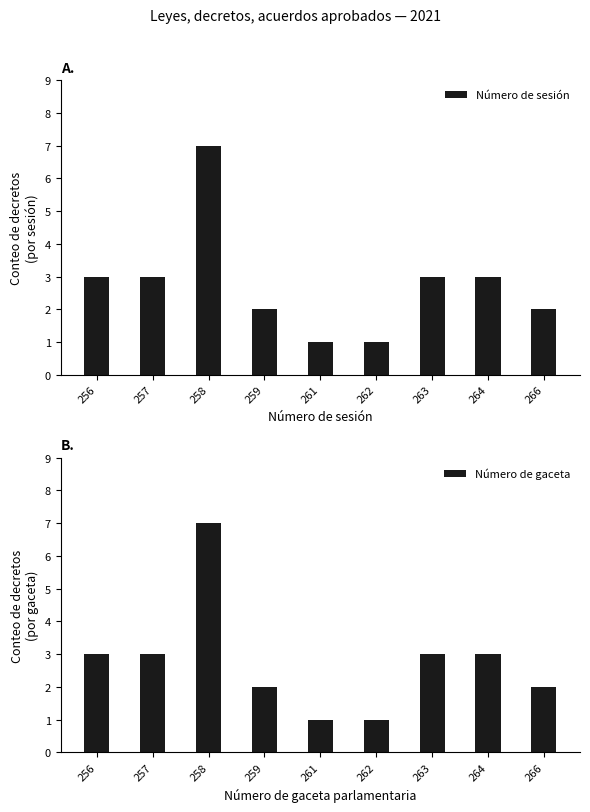

What is the total value across all series at 256?

6